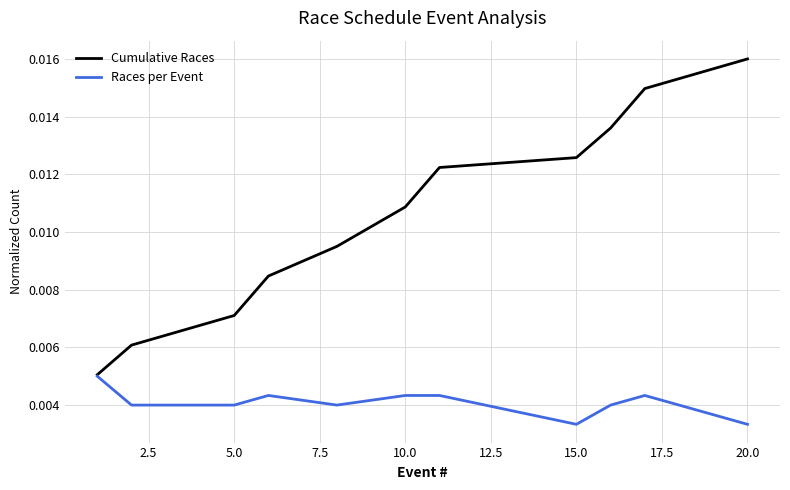

Which series has the largest total across all categories?

Cumulative Races